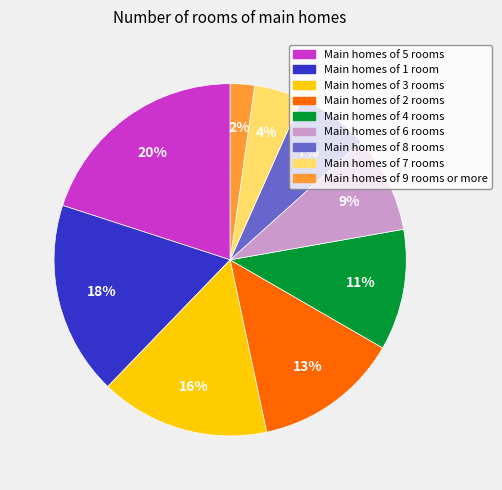

Does any single category account for the majority?

No